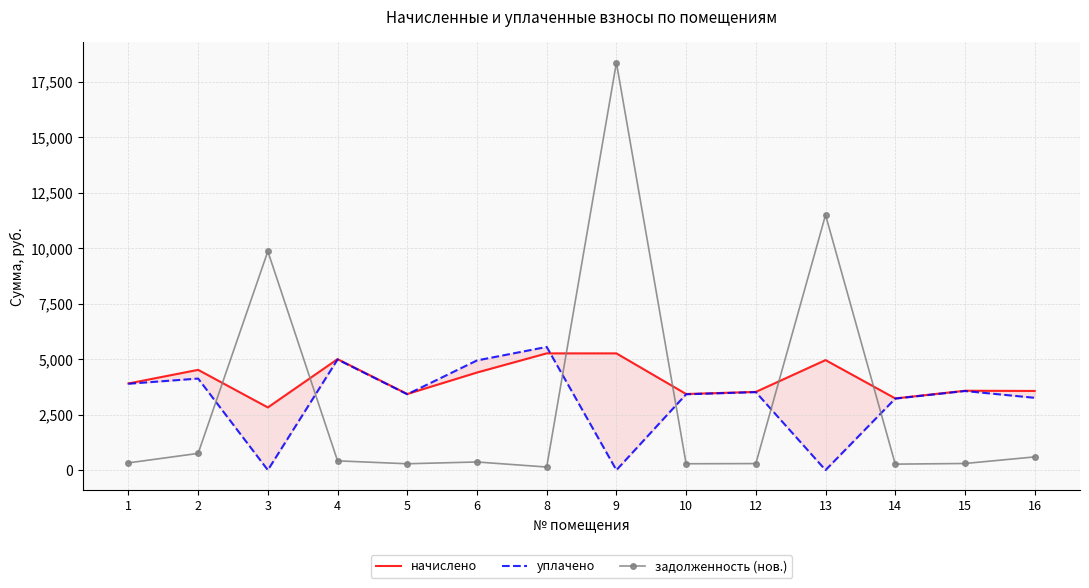

Which category has the highest value across all series?

9